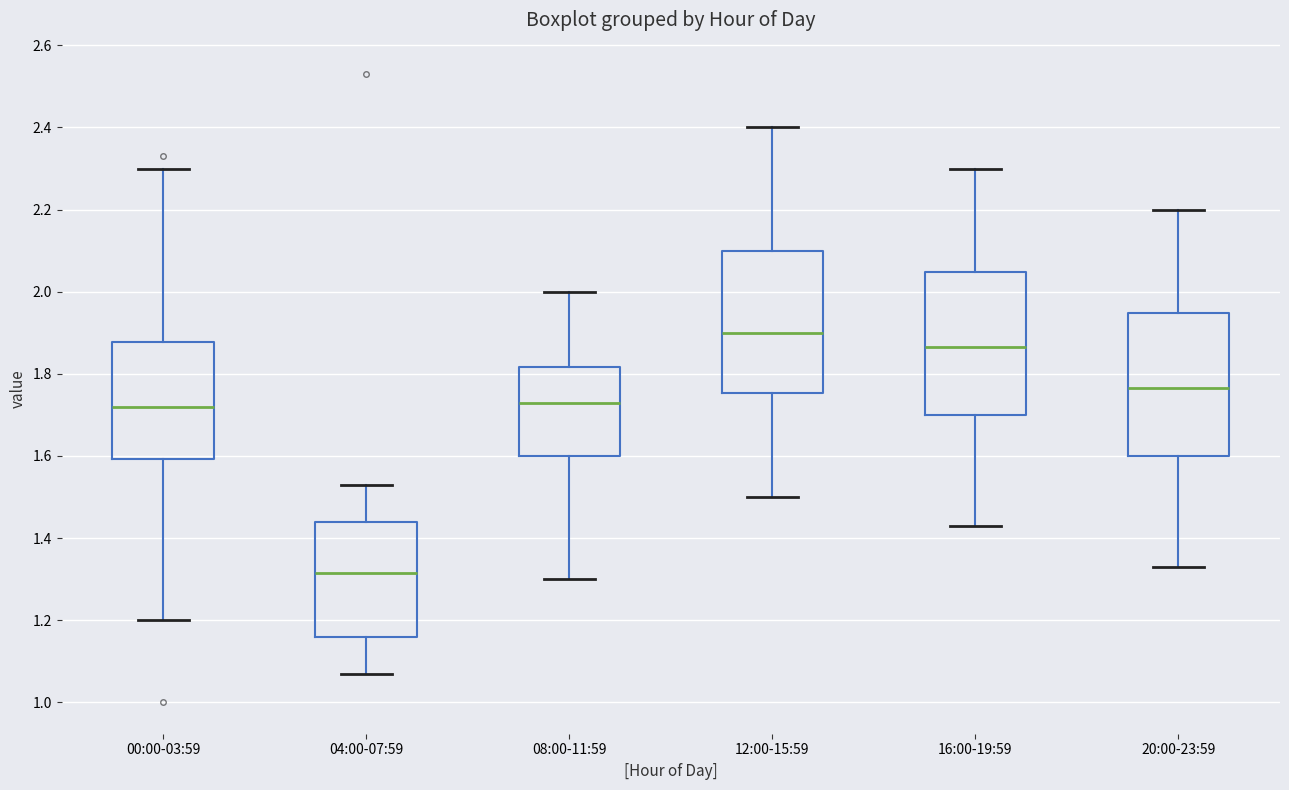

Where does the lower whisker of the box for 12:00-15:59 end on the y-axis? The values are not printed on the chart, so give them approximately, as read against the axis.

1.50